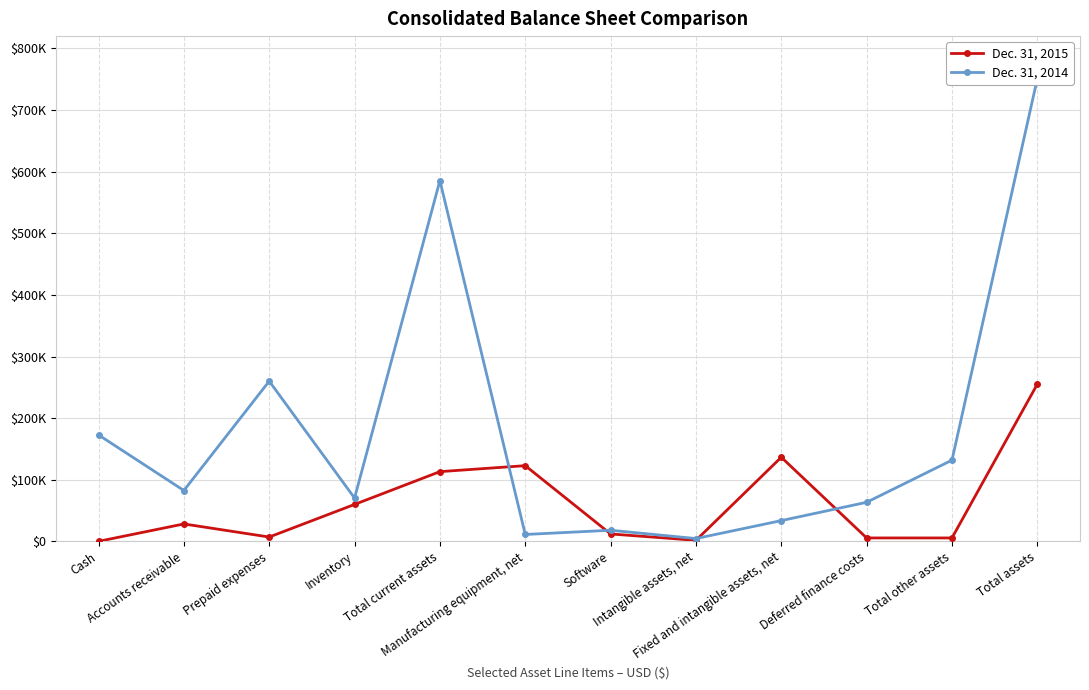

Rank the series at Prepaid expenses from highest to lowest value.

Dec. 31, 2014, Dec. 31, 2015